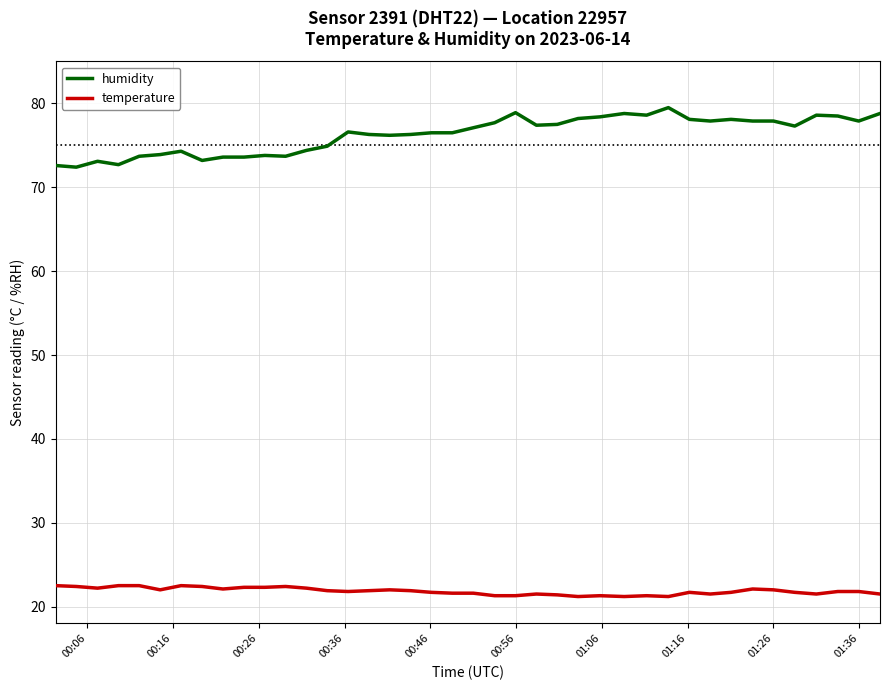

Which series has the widest spread of values?

humidity